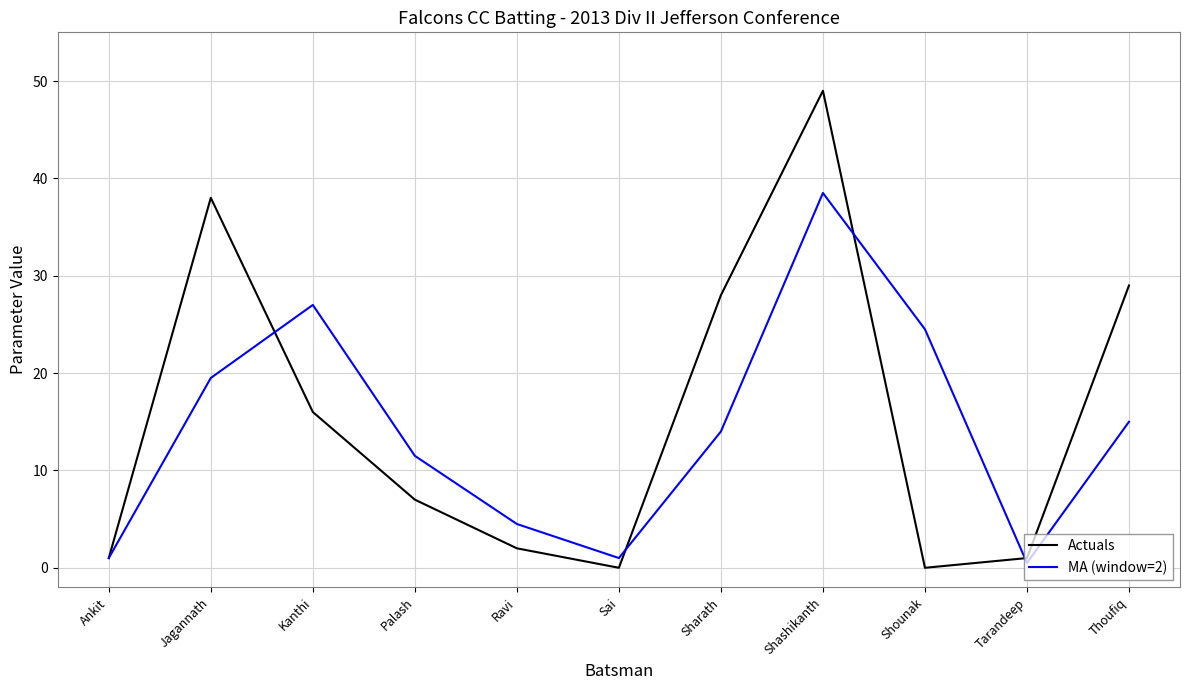

The MA (window=2) series shows 9.2 at Kanthi. True or false?

False